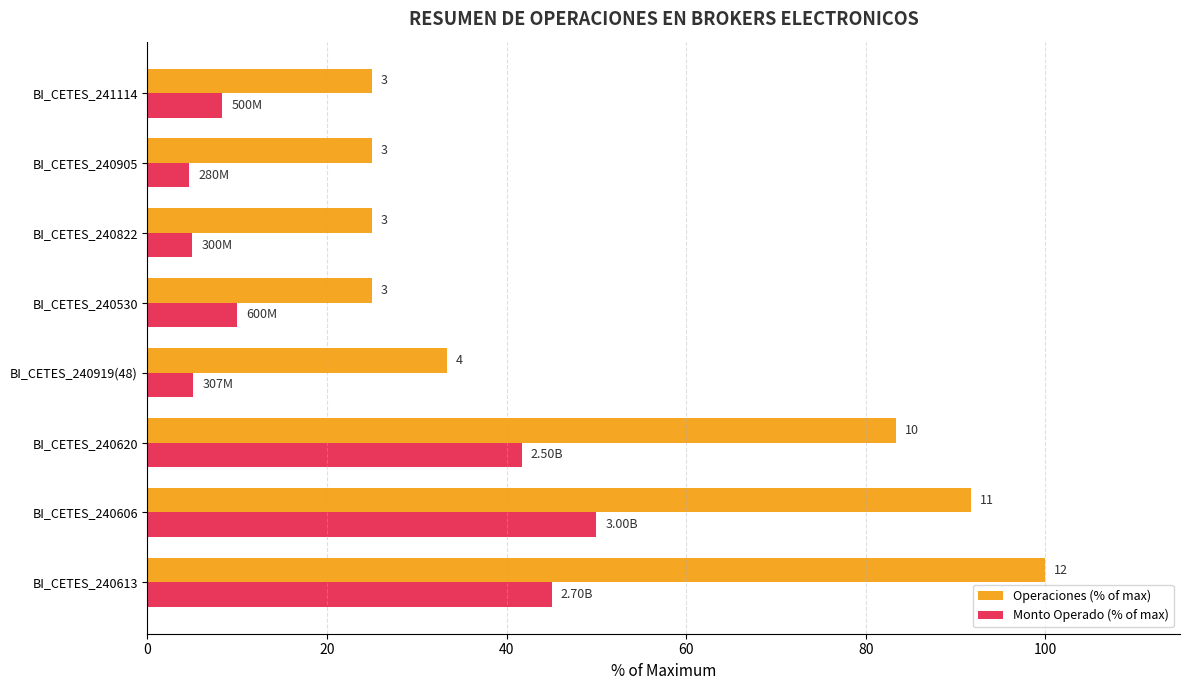

Reading left to right, list all the values displayed in this chart.

Operaciones (% of max): 100.0	91.7	83.3	33.3	25.0	25.0	25.0	25.0
Monto Operado (% of max): 45.0	50.0	41.7	5.1	10.0	5.0	4.7	8.3